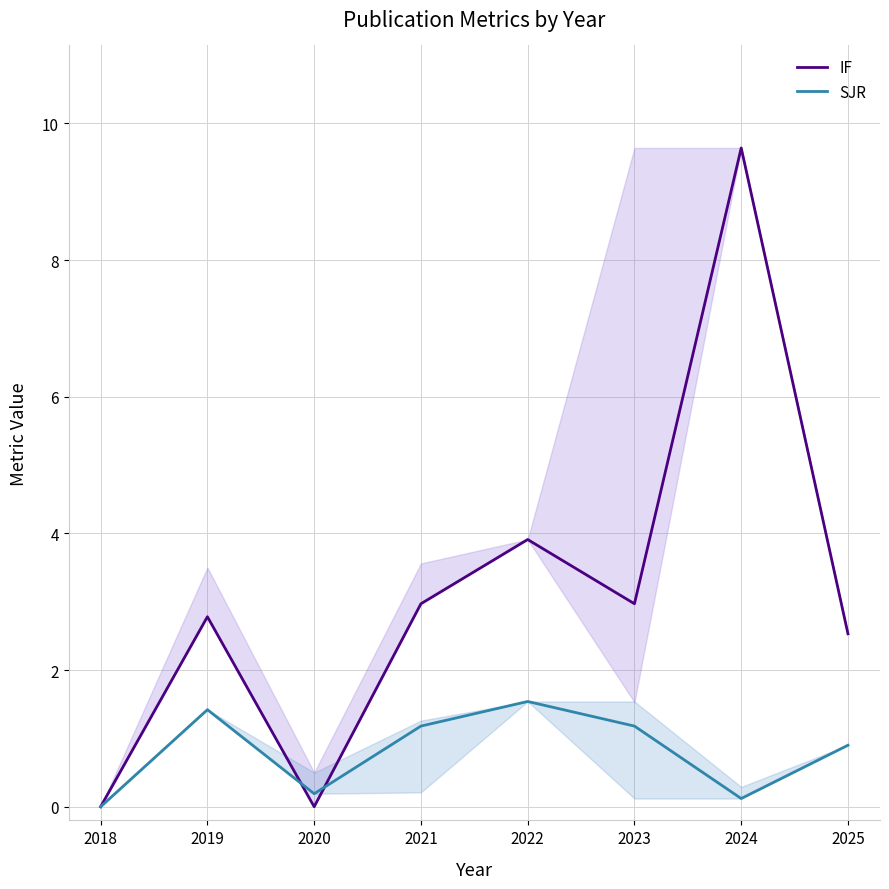

Between 2024 and 2023, which is larger?

2024